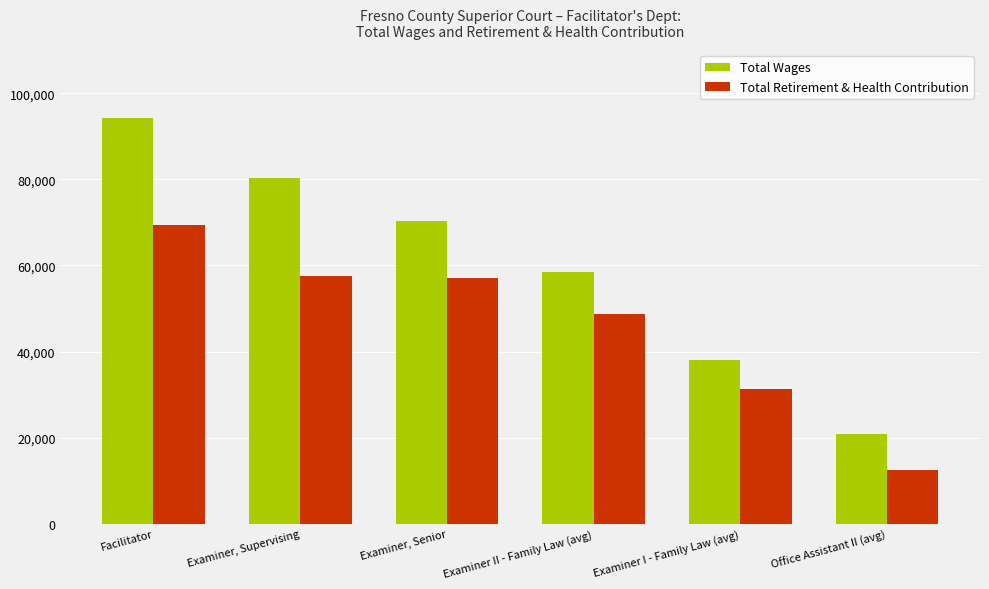

What is the label of the 5th bar from the left?

Examiner I - Family Law (avg)